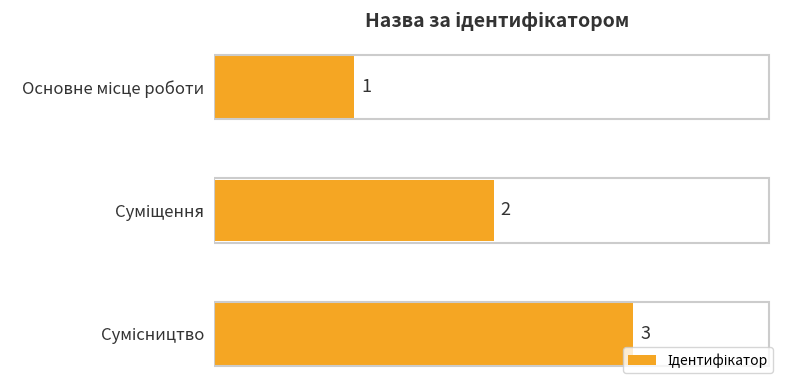

How many values are between 1 and 3?

3